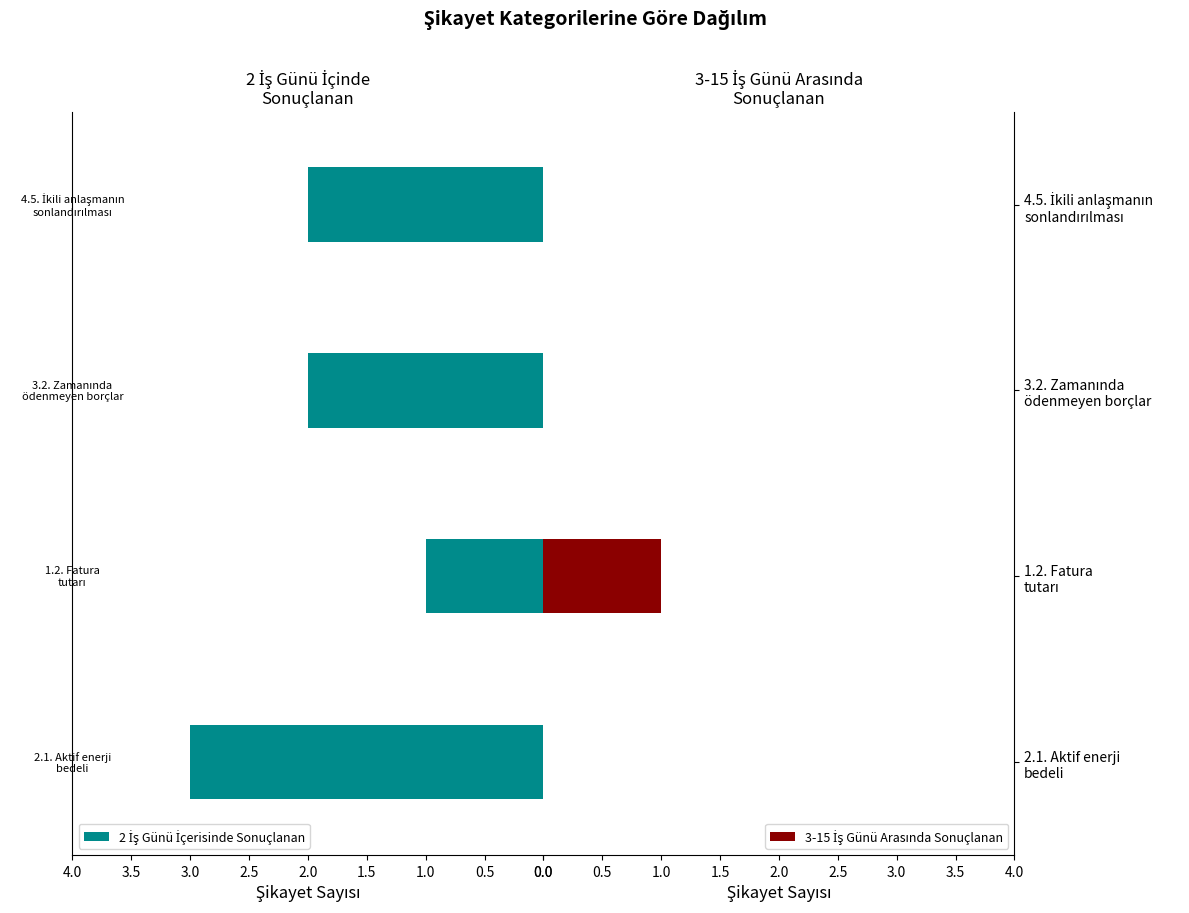

True or false: 3-15 İş Günü Arasında Sonuçlanan has a value of 0 at 2.1. Aktif enerji bedeli.

False